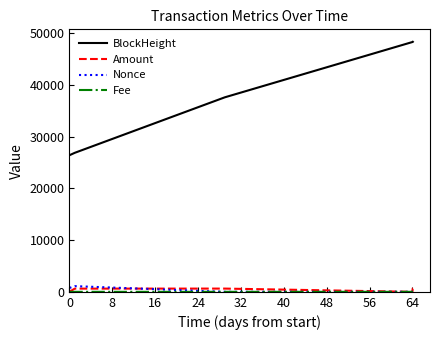

Which series has the largest range (max minus min)?

BlockHeight